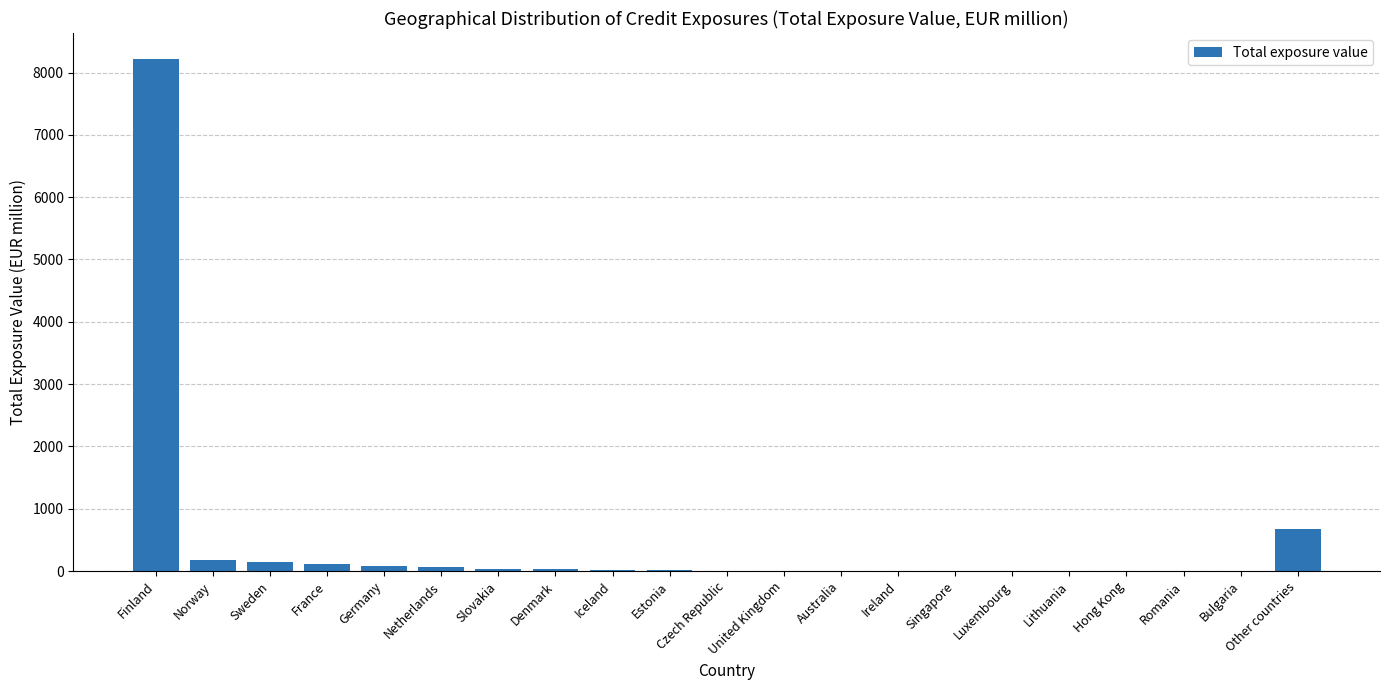

True or false: the data shows 12989.9 at Finland.

False